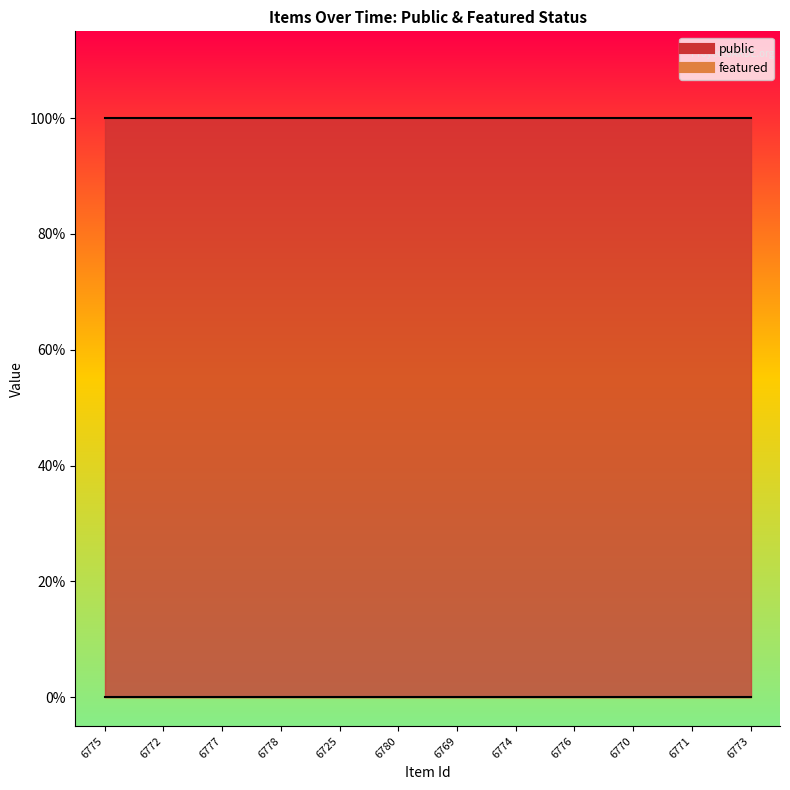

The value of featured at 6777 is 0. True or false?

True